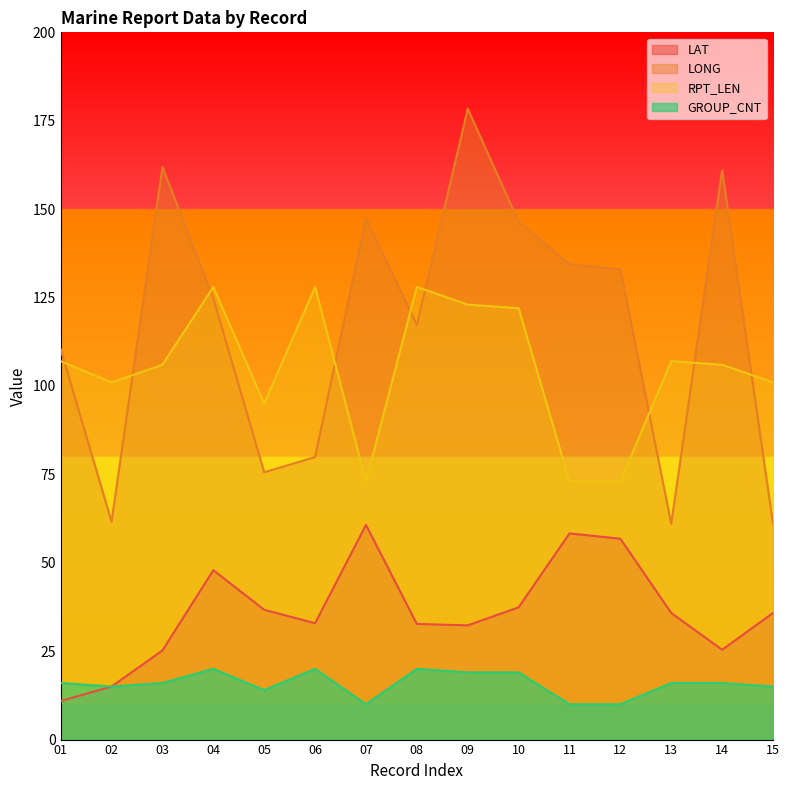

Where is GROUP_CNT nearest to the value 15?

02